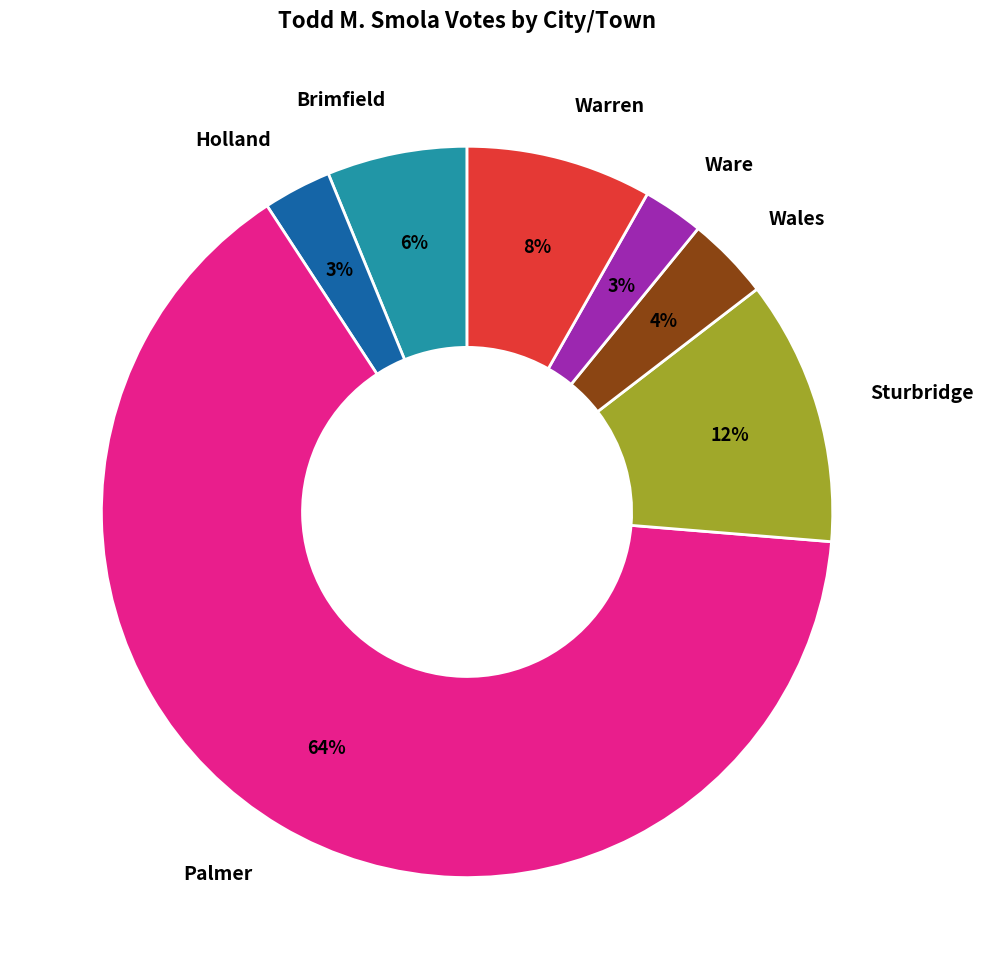

Which slice is the largest?

Palmer